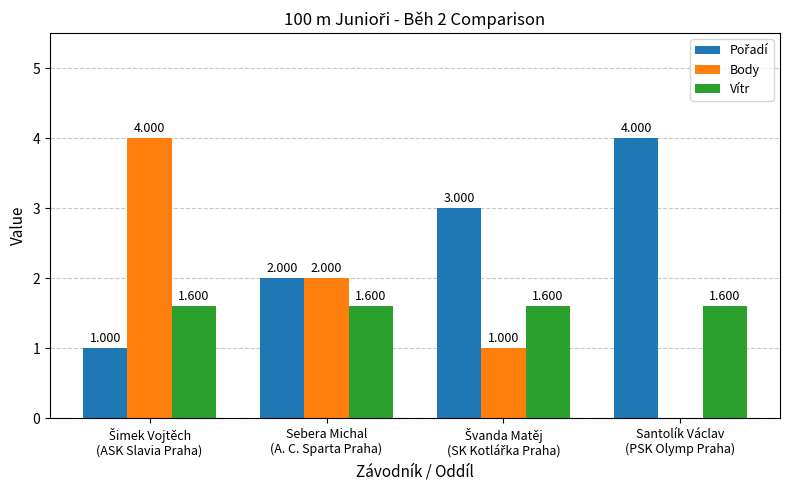

Reading left to right, transcribe all the data shown in this chart.

Pořadí: 1.0	2.0	3.0	4.0
Body: 4.0	2.0	1.0	0.0
Vítr: 1.6	1.6	1.6	1.6